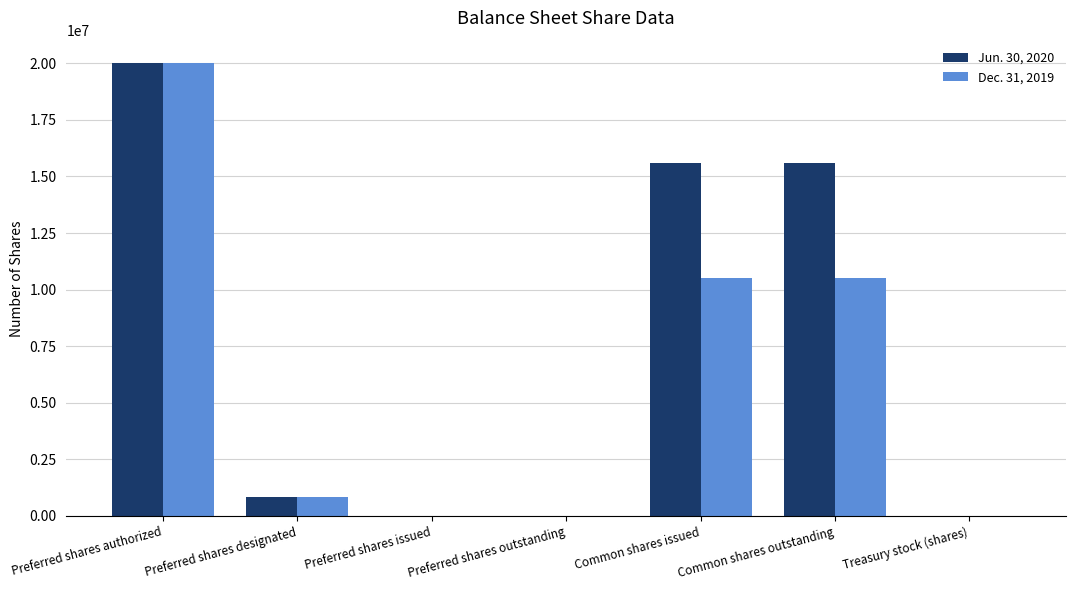

At which label does Jun. 30, 2020 first exceed 825000?

Preferred shares authorized